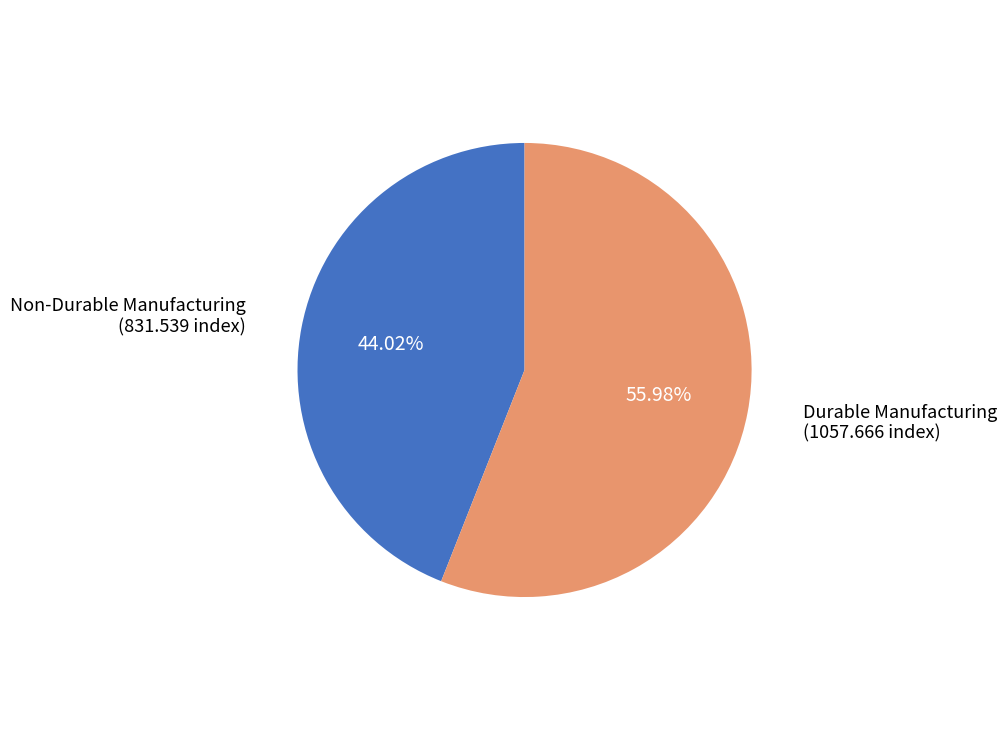

Which slice represents more than half of the pie?

Durable Manufacturing